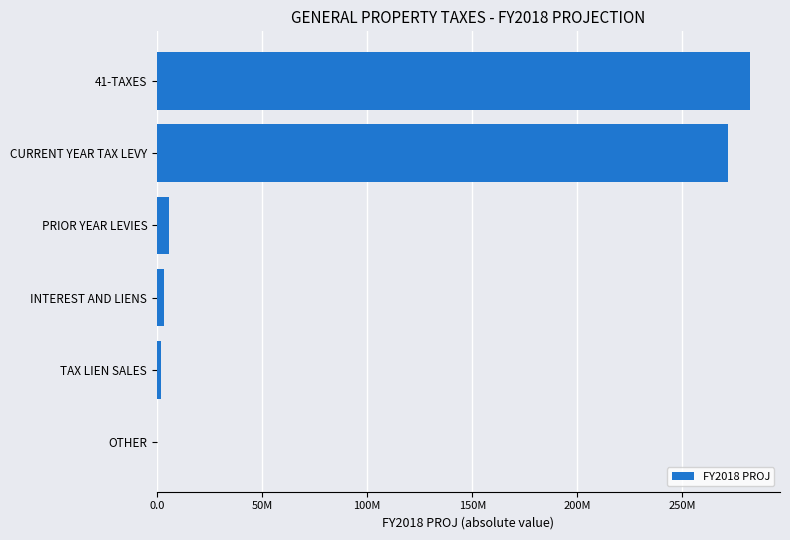

What is the difference between the maximum and minimum values?

282184161.4